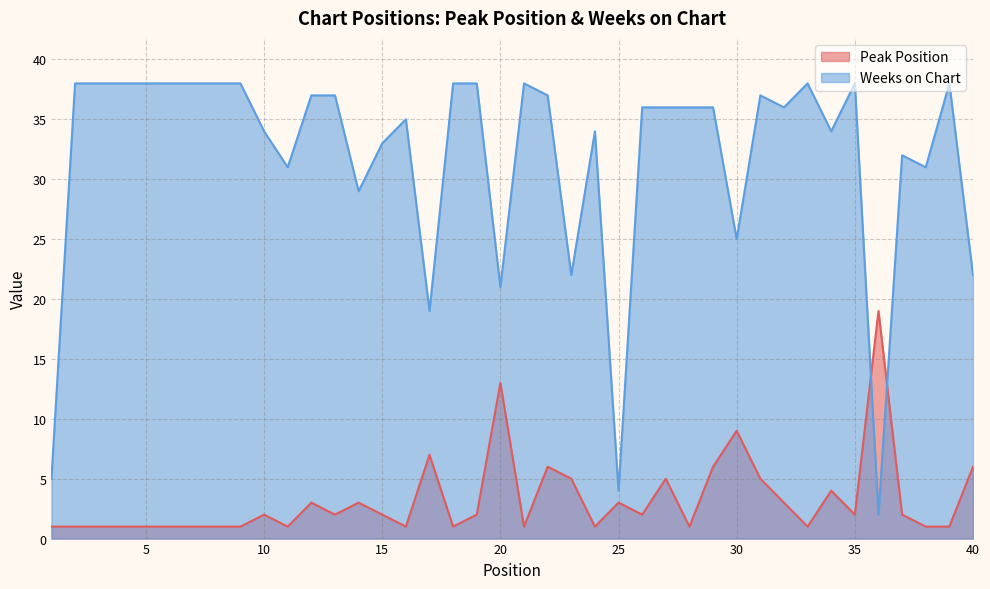

Which series has the widest spread of values?

Weeks on Chart